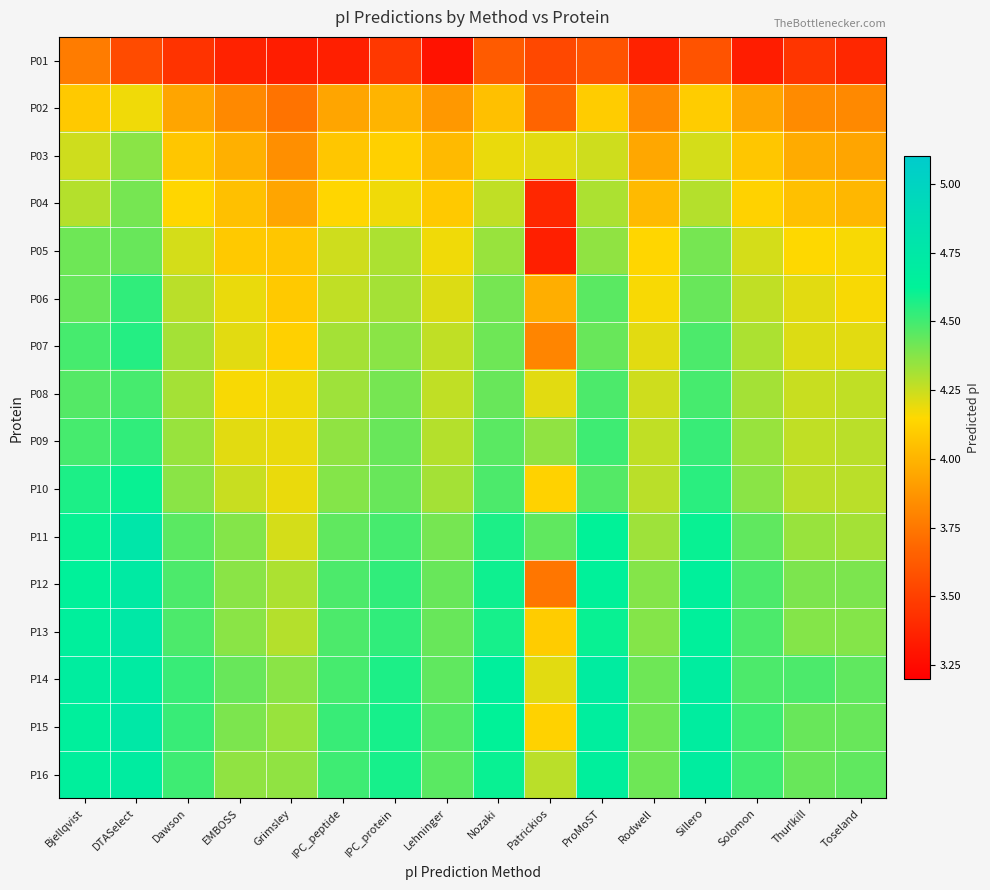

What is the maximum value shown in the chart?

4.8